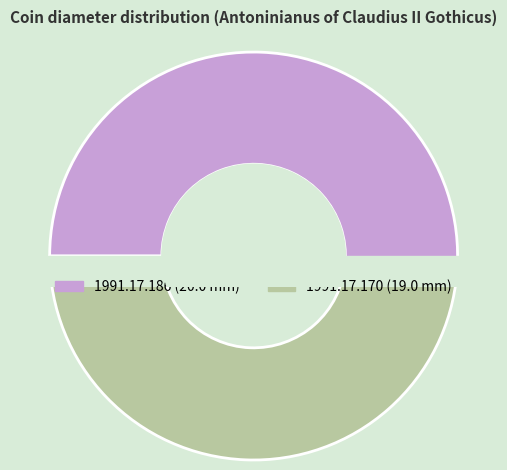

Approximately how many times larger is the value at 1991.17.186 compared to 1991.17.170?

1.1